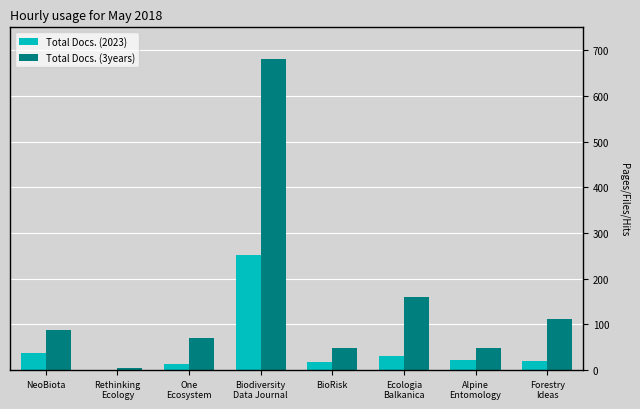

What is the sum of all Total Docs. (2023) values?

388